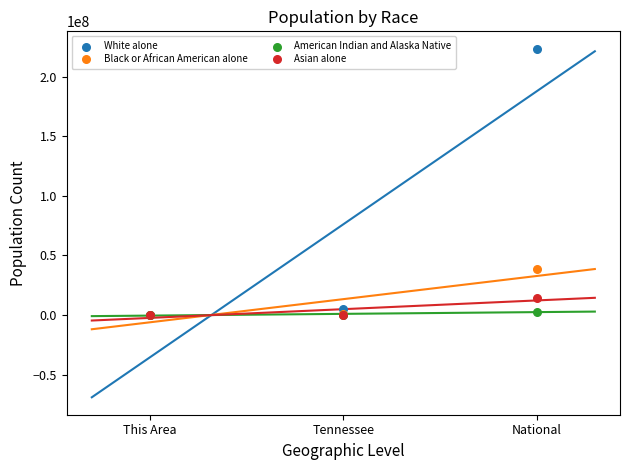

Which series reaches the maximum Y coordinate?

White alone